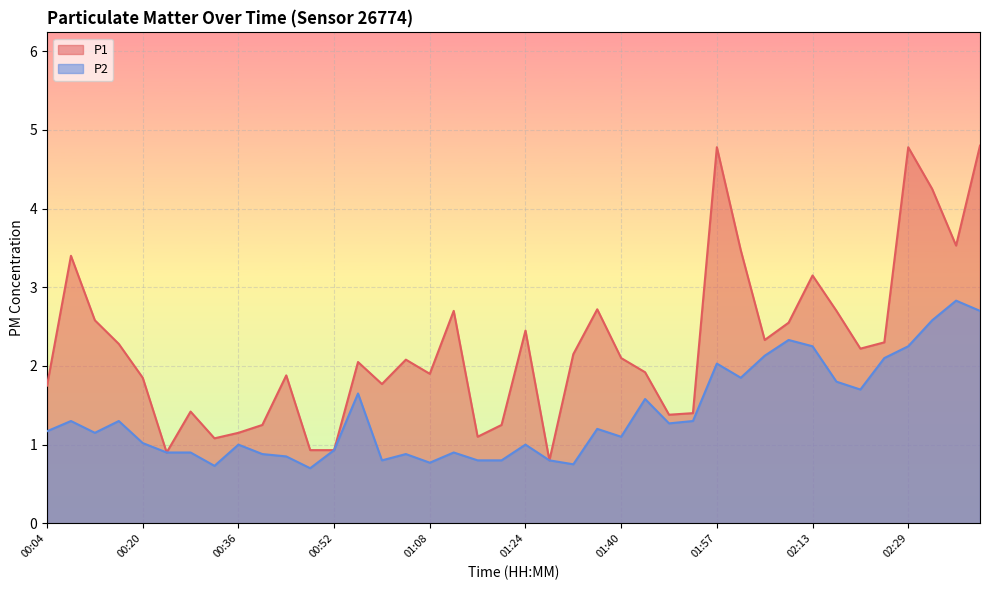

What position from the left is 00:36?

9